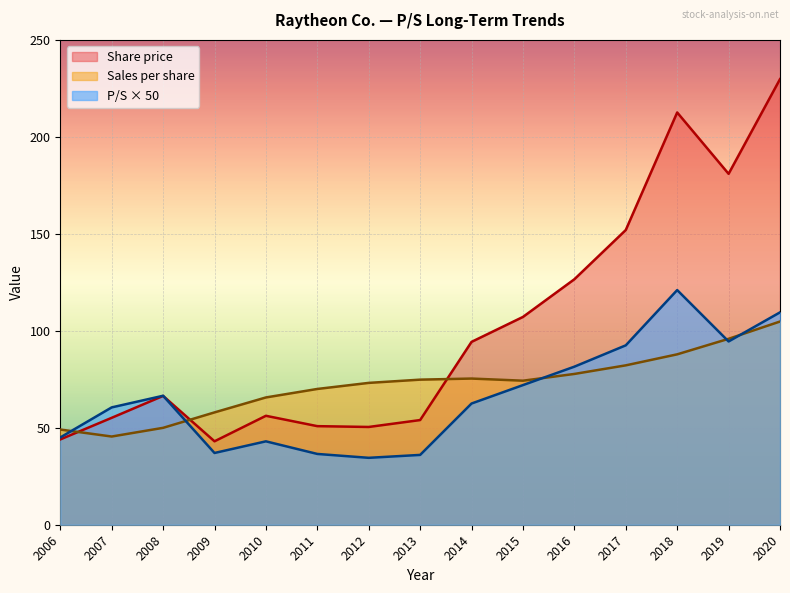

Rank the series by their average value, from lowest to highest.

P/S × 50, Sales per share, Share price